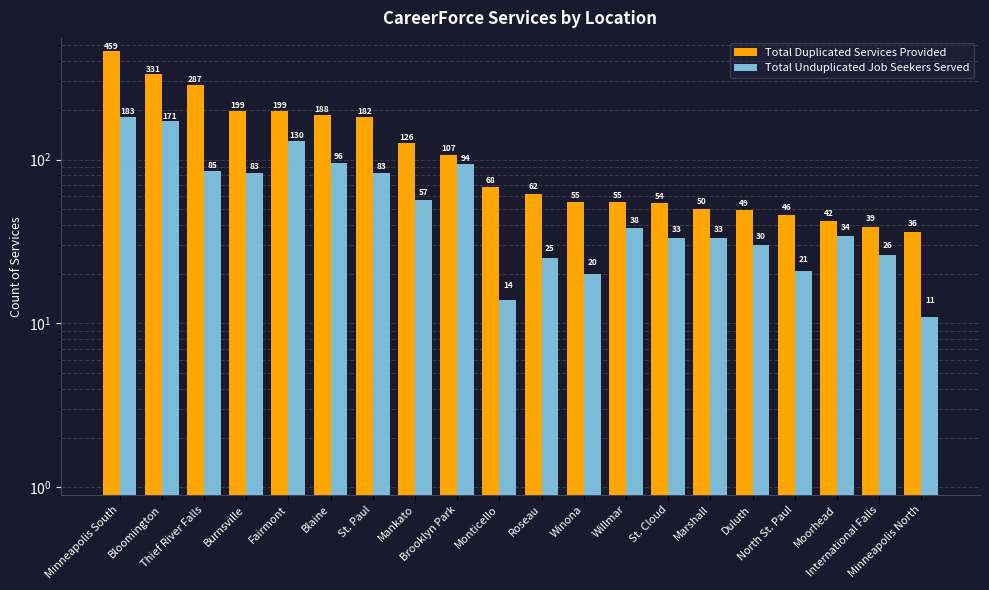

List the series in order of their peak value, highest first.

Total Duplicated Services Provided, Total Unduplicated Job Seekers Served